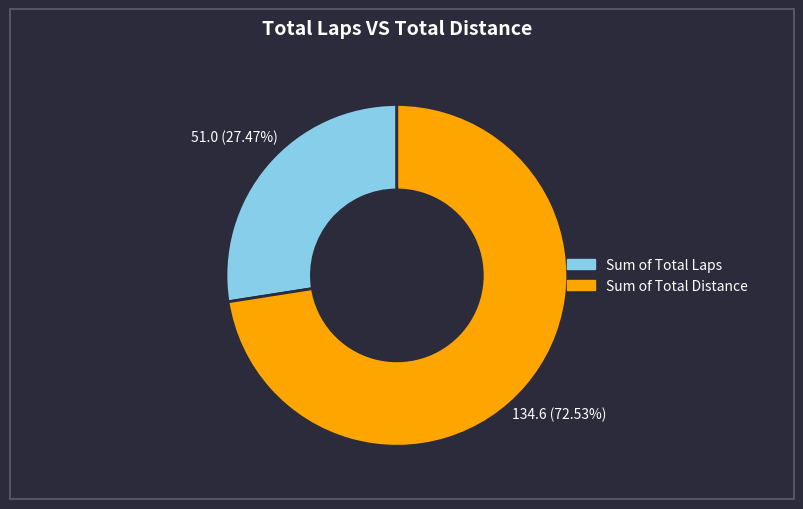

Is there any slice that represents more than half of the pie?

Yes